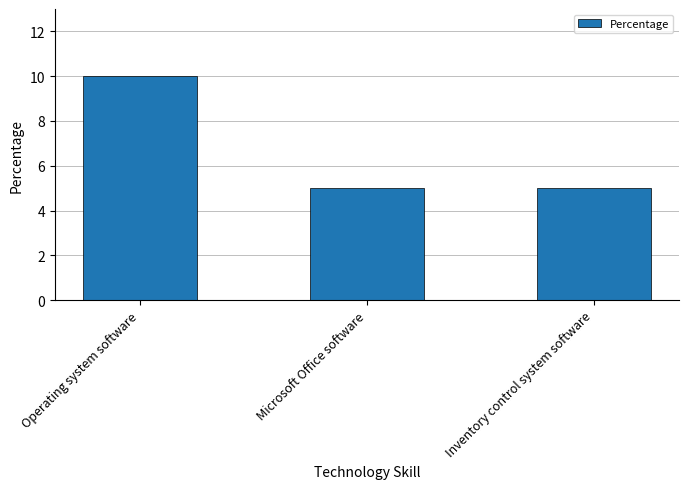

What is the change in value from Operating system software to Inventory control system software?

-5